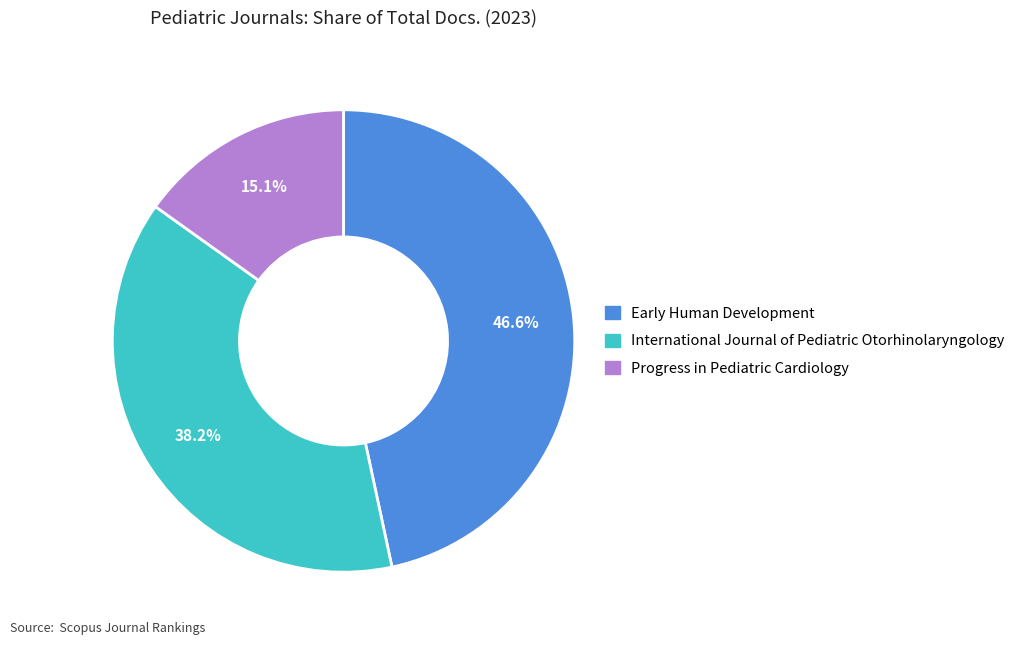

Approximately how many times larger is the value at International Journal of Pediatric Otorhinolaryngology compared to Progress in Pediatric Cardiology?

2.5